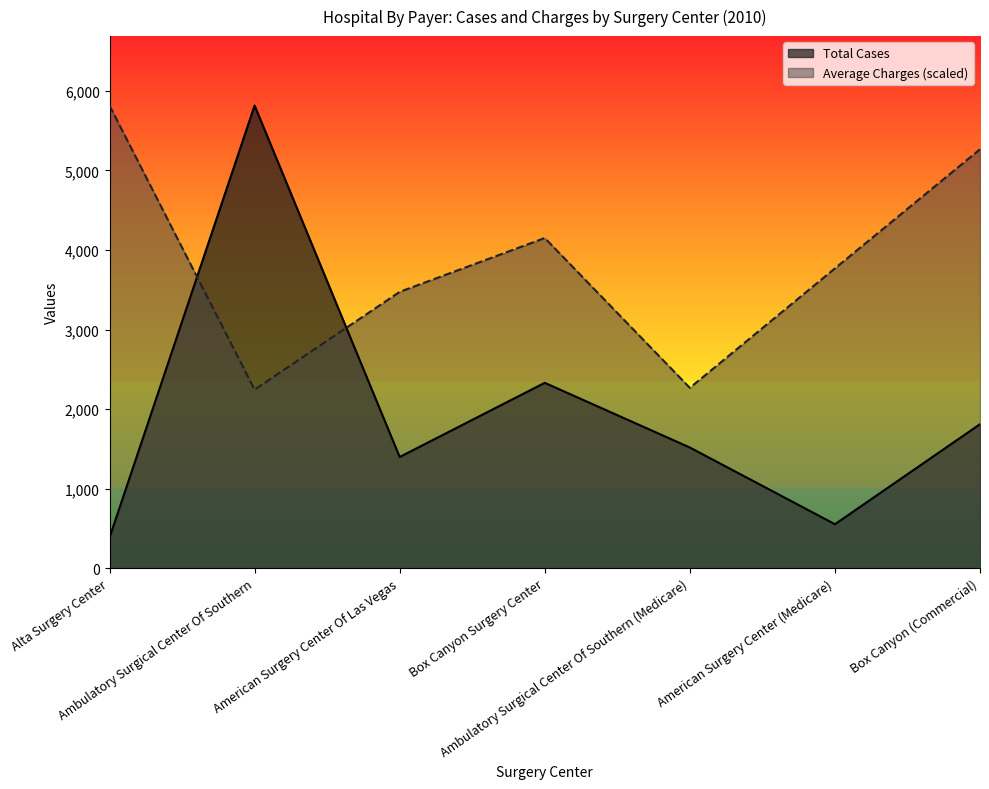

What are all the series names shown in the legend?

Total Cases, Average Charges (scaled)